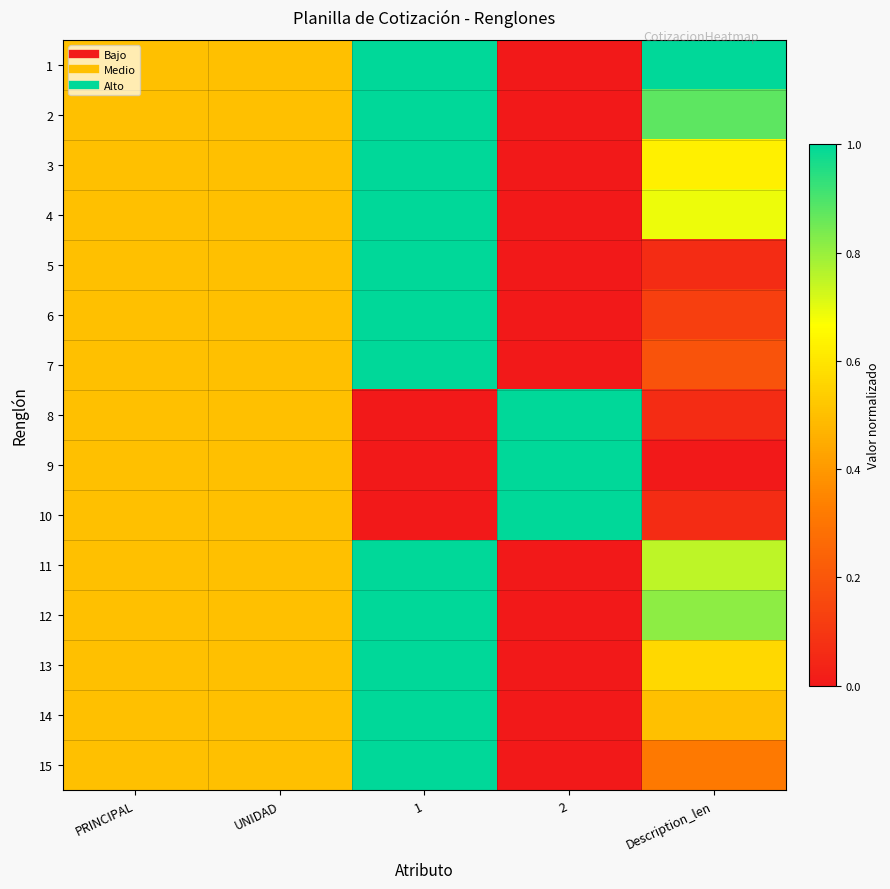

Which label corresponds to the smallest value in the chart?

2